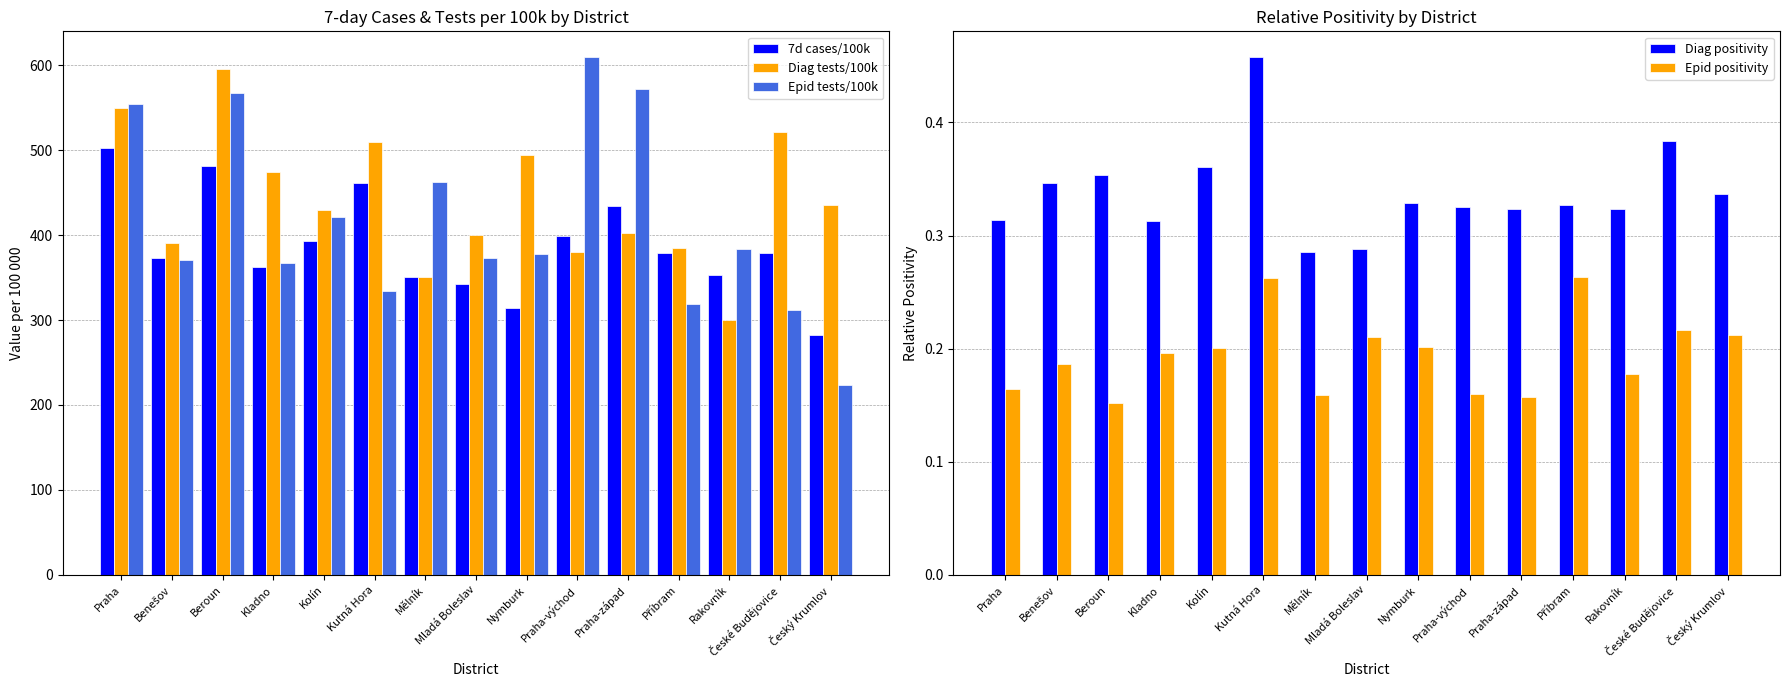

Rank the series at Beroun from highest to lowest value.

Diag tests/100k, Epid tests/100k, 7d cases/100k, Diag positivity, Epid positivity